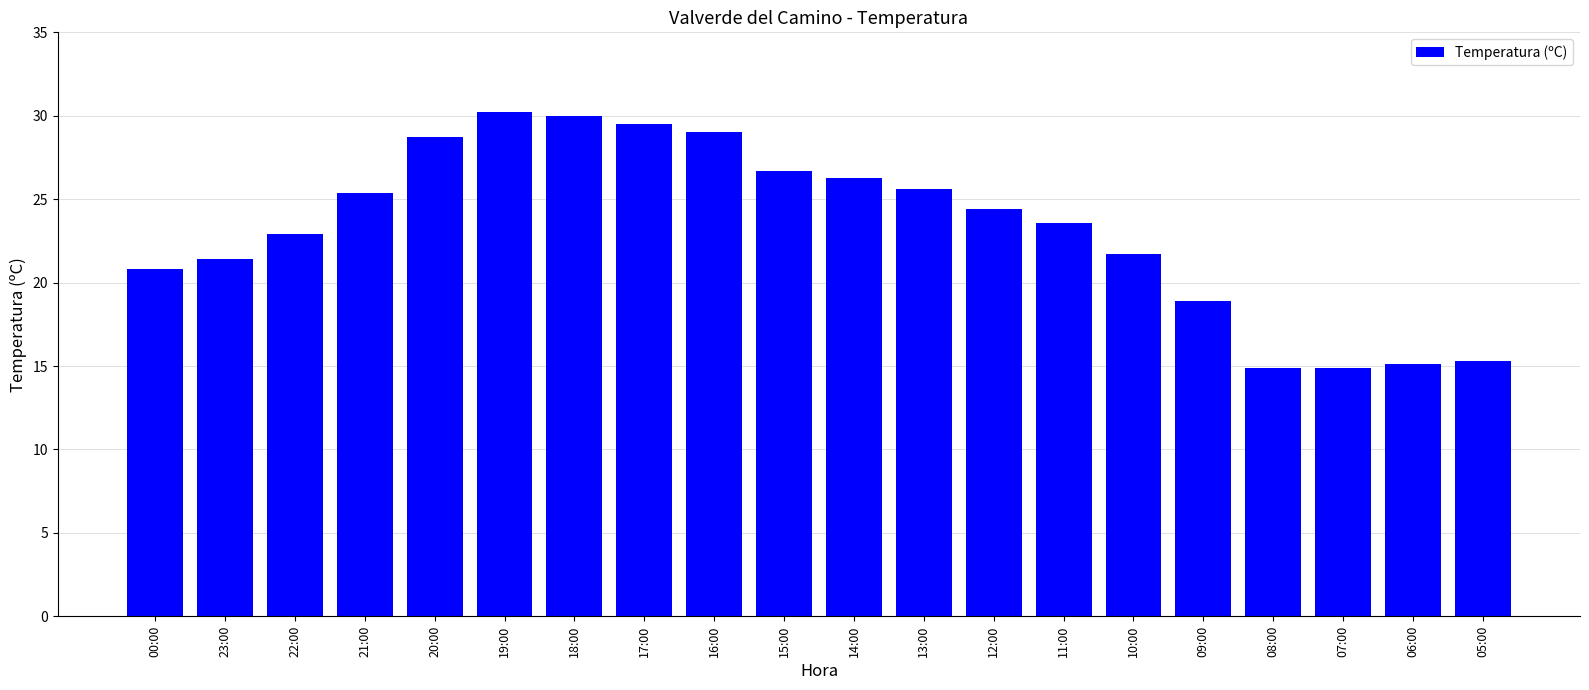

What is the label of the 17th bar from the left?

08:00